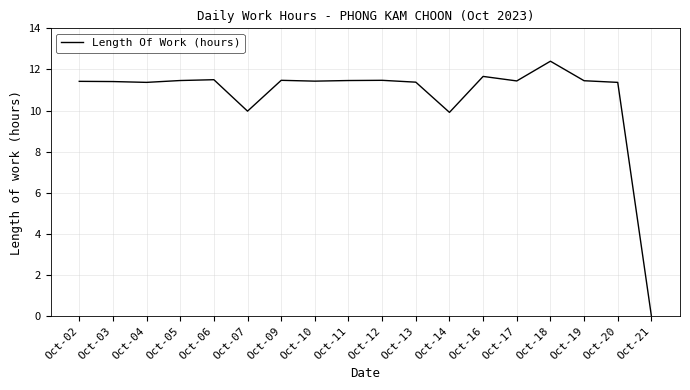

What is the change in value from Oct-07 to Oct-20?

+1.4